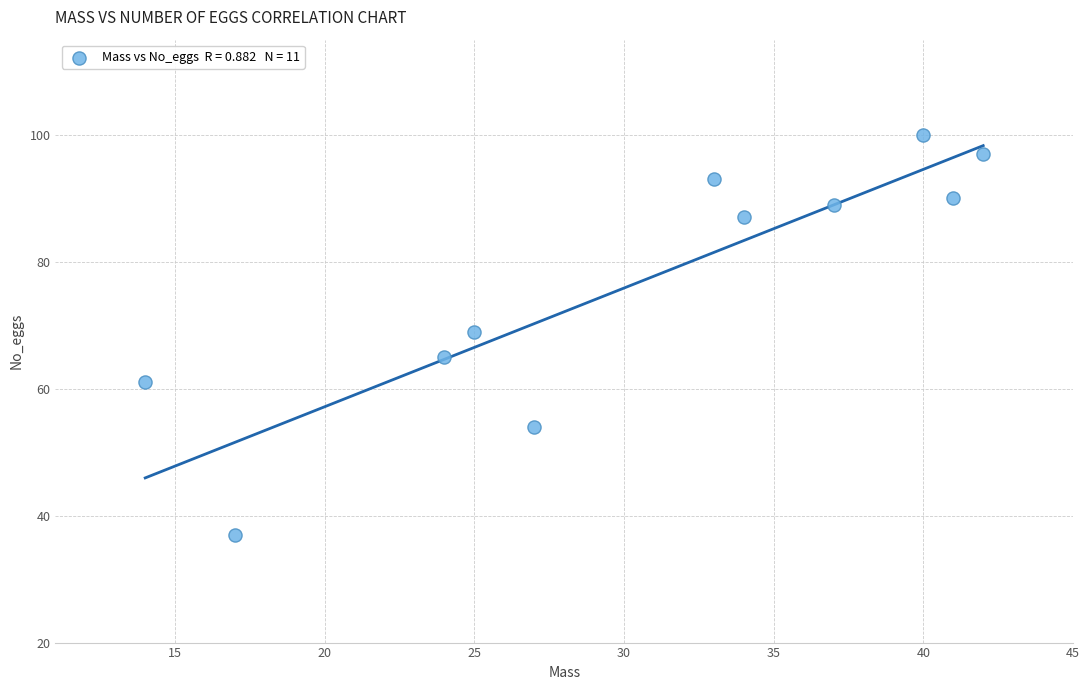

What Y value in the scatter plot is closest to 68?

69